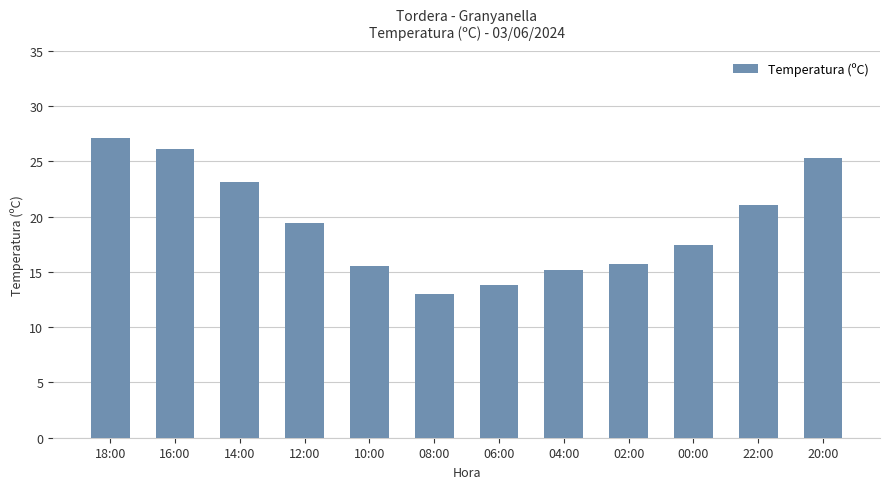

What is the value of the 12th bar from the left?

25.3